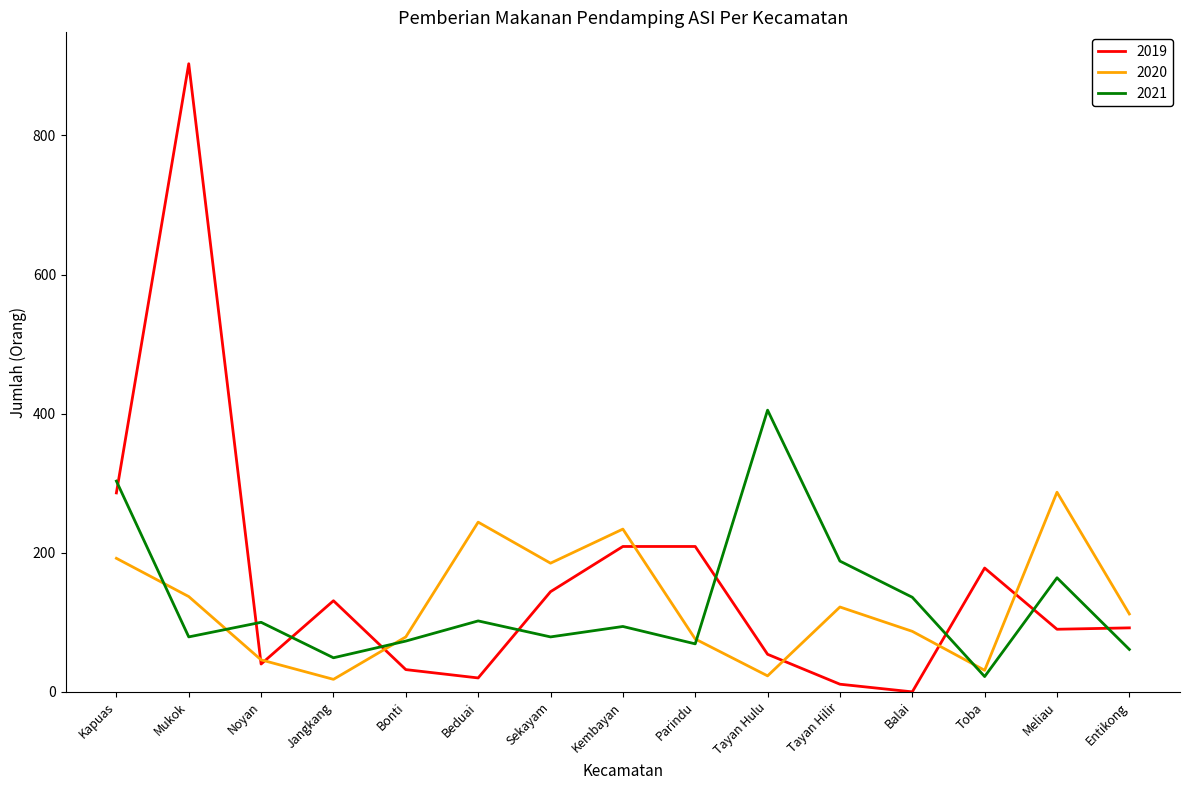

What is the average value of the 2020 series?

125